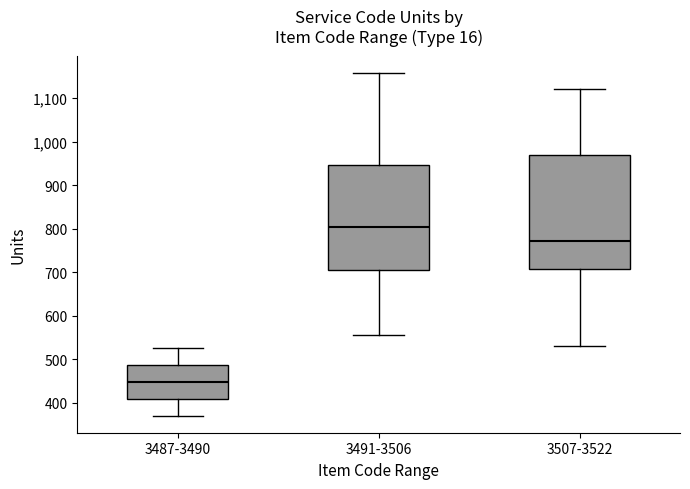

Where is the lower edge of the box for 3487-3490 on the y-axis? The values are not printed on the chart, so give them approximately, as read against the axis.

410